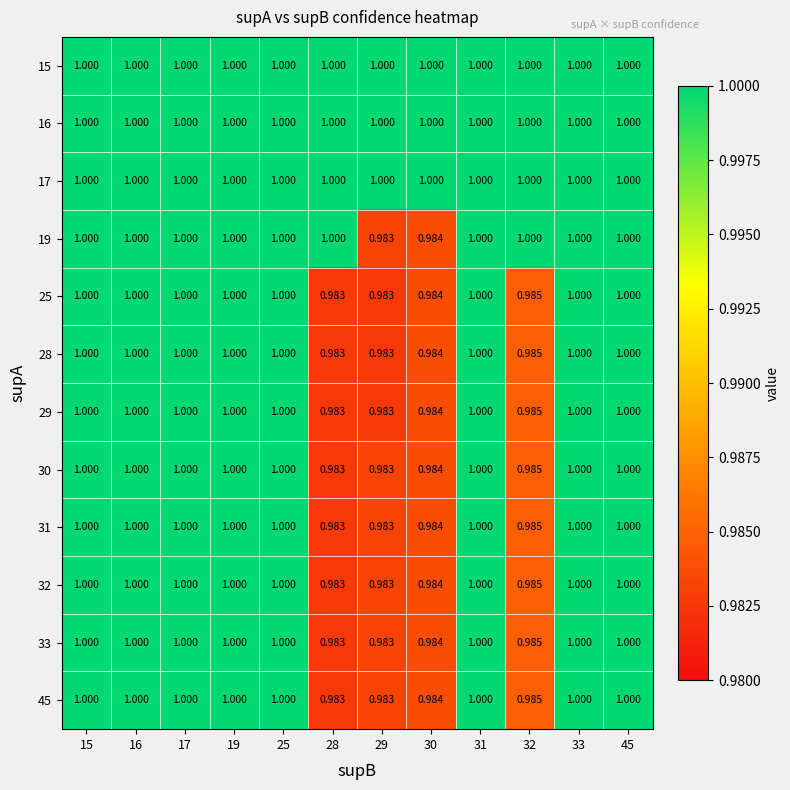

Is the value of 33 at 45 greater than the value of 29 at 29?

Yes